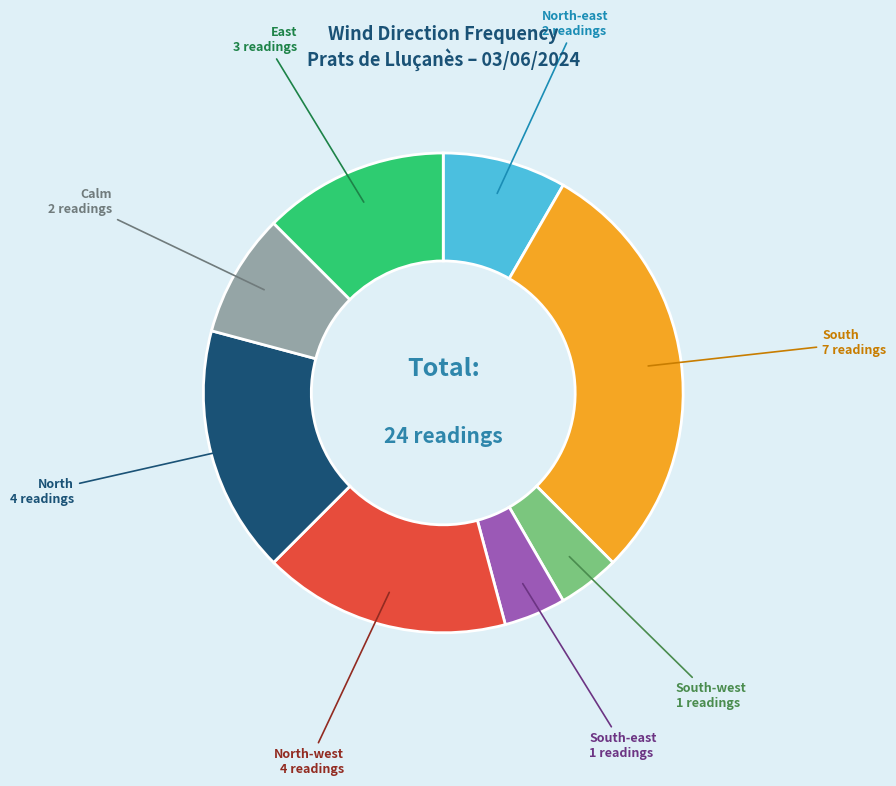

Is there any slice that represents more than half of the pie?

No